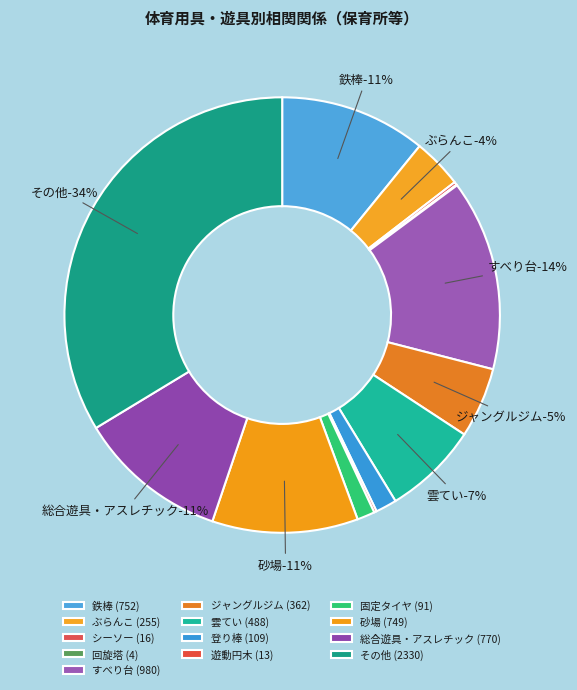

Which category has the smallest portion of the pie?

回旋塔